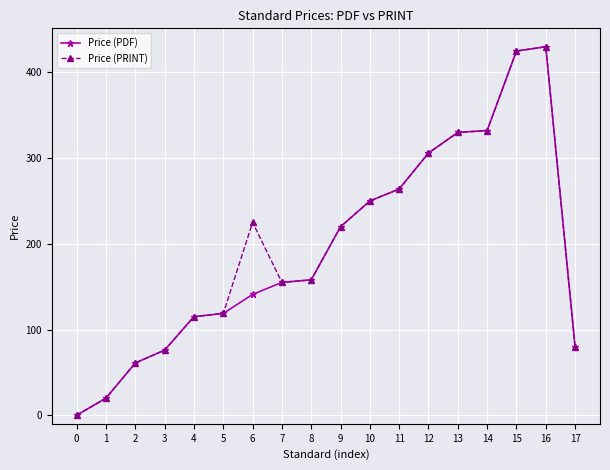

What is the maximum value shown in the chart?

430.0